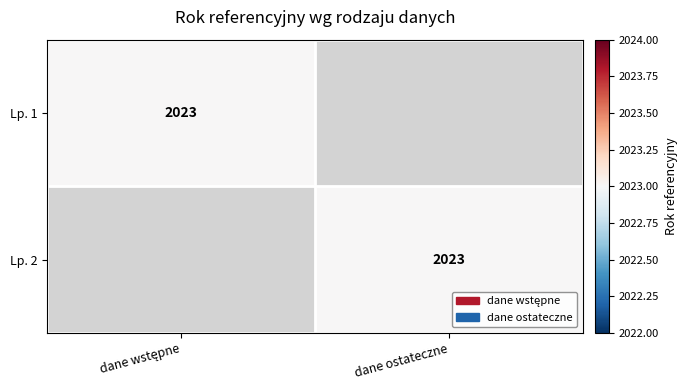

Is the value of Lp. 2 at dane ostateczne greater than the value of Lp. 1 at dane ostateczne?

Yes